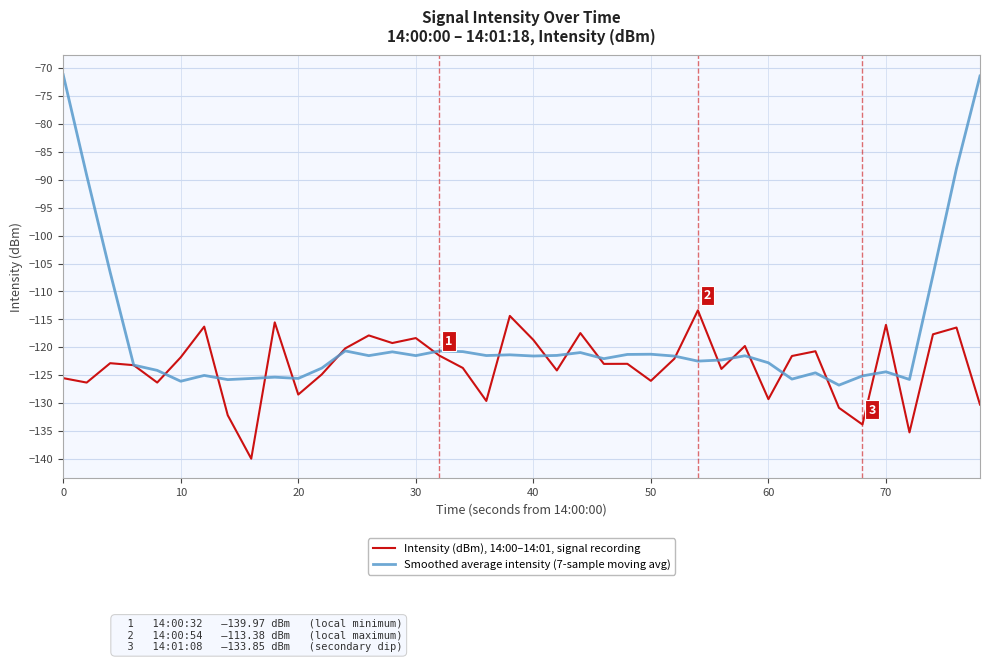

Which series has the largest total across all categories?

Smoothed average intensity (7-sample moving avg)